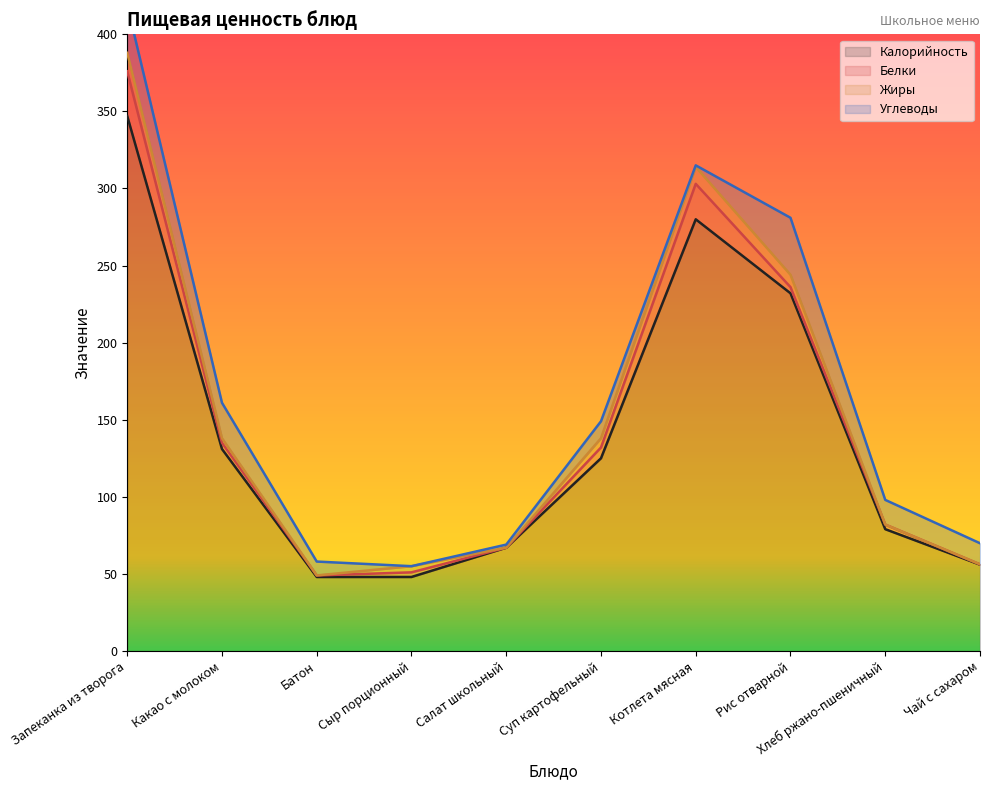

Reading left to right, what are all the values shown in this chart?

Калорийность: Запеканка из творога=347.0	Какао с молоком=131.0	Батон=48.0	Сыр порционный=48.0	Салат школьный=67.0	Суп картофельный=125.0	Котлета мясная=280.0	Рис отварной=232.0	Хлеб ржано-пшеничный=79.0	Чай с сахаром=56.0
Белки: Запеканка из творога=29.0	Какао с молоком=4.0	Батон=1.0	Сыр порционный=3.0	Салат школьный=0.0	Суп картофельный=7.0	Котлета мясная=23.0	Рис отварной=4.0	Хлеб ржано-пшеничный=3.0	Чай с сахаром=0.2
Жиры: Запеканка из творога=12.0	Какао с молоком=3.0	Батон=0.0	Сыр порционный=4.0	Салат школьный=0.0	Суп картофельный=6.0	Котлета мясная=11.0	Рис отварной=8.0	Хлеб ржано-пшеничный=0.0	Чай с сахаром=0.0
Углеводы: Запеканка из творога=31.0	Какао с молоком=23.0	Батон=9.0	Сыр порционный=0.0	Салат школьный=2.0	Суп картофельный=11.0	Котлета мясная=1.0	Рис отварной=37.0	Хлеб ржано-пшеничный=16.0	Чай с сахаром=13.7